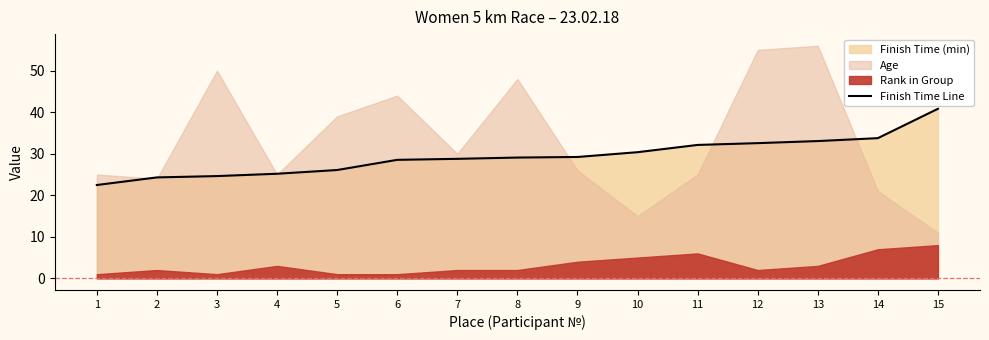

What is the average value?

29.4